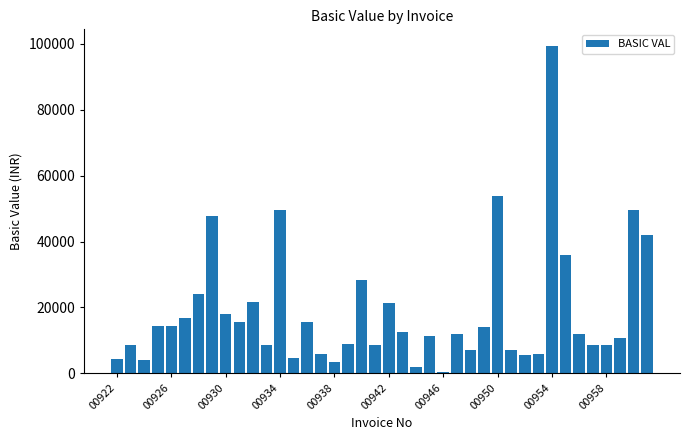

What is the difference between the maximum and minimum values?

98925.1